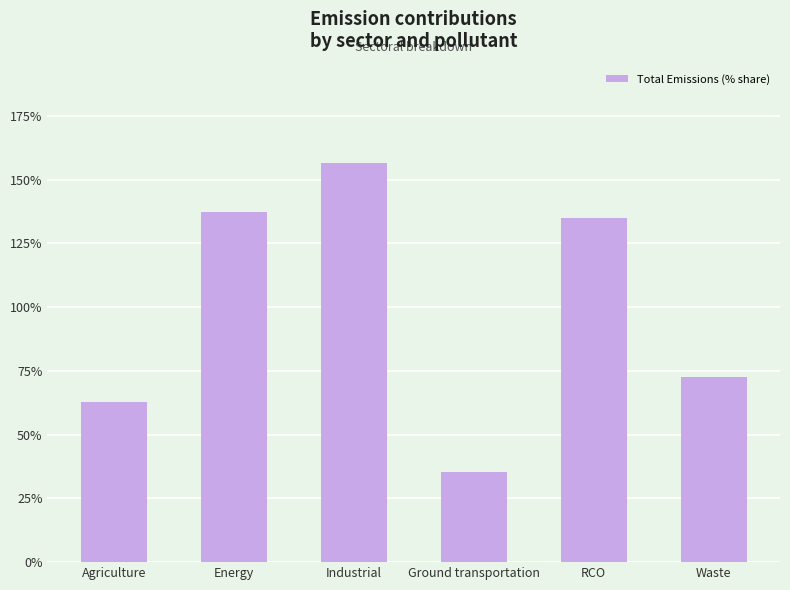

What is the ratio of the value at Industrial to the value at Agriculture?

2.5